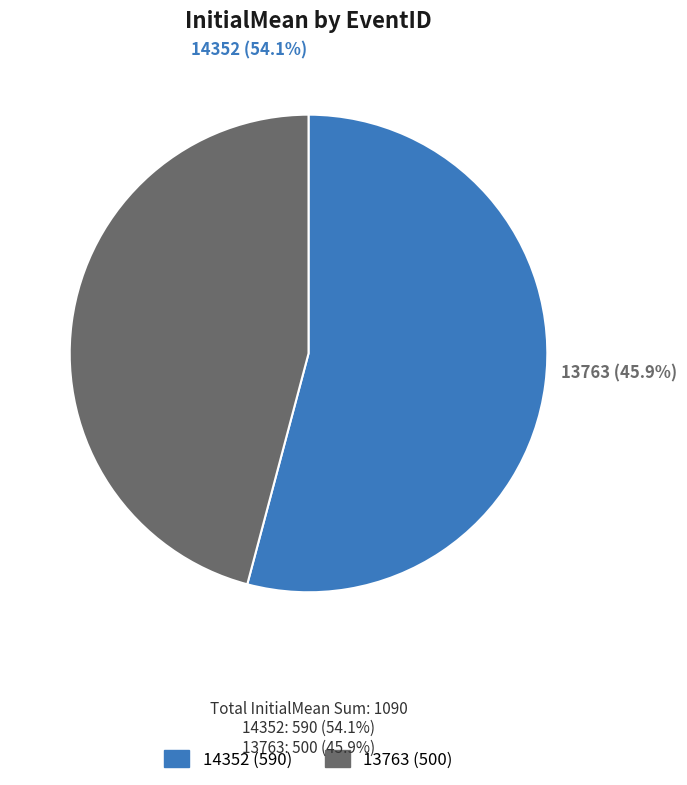

How much of the chart is everything except 13763?

54.1%